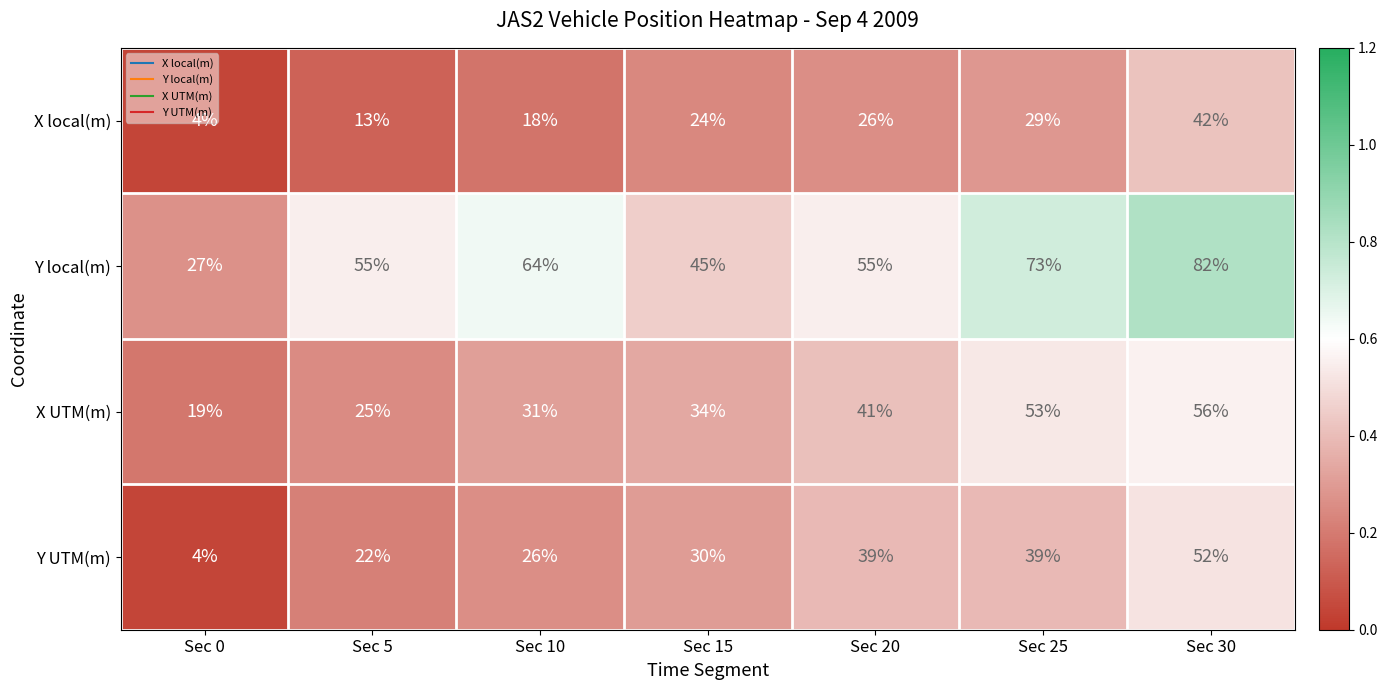

At which label is X local(m) closest to 23?

Sec 15